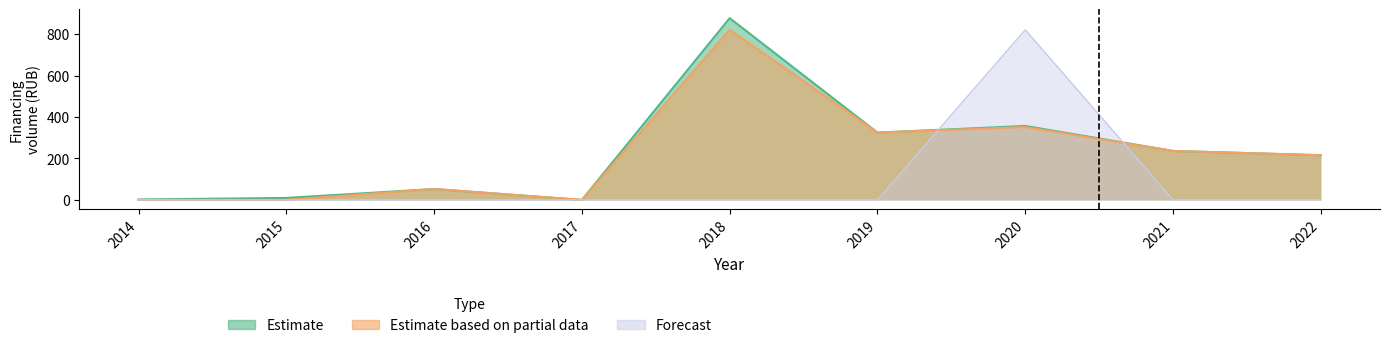

What is the difference between the maximum and minimum values in the Estimate based on partial data series?

820.4